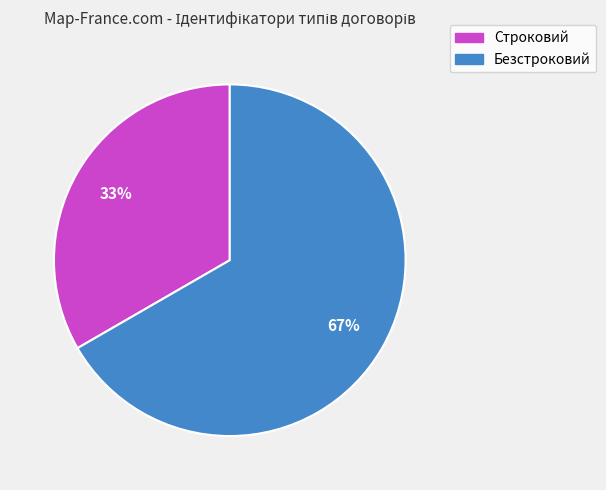

Which category accounts for the majority?

Безстроковий